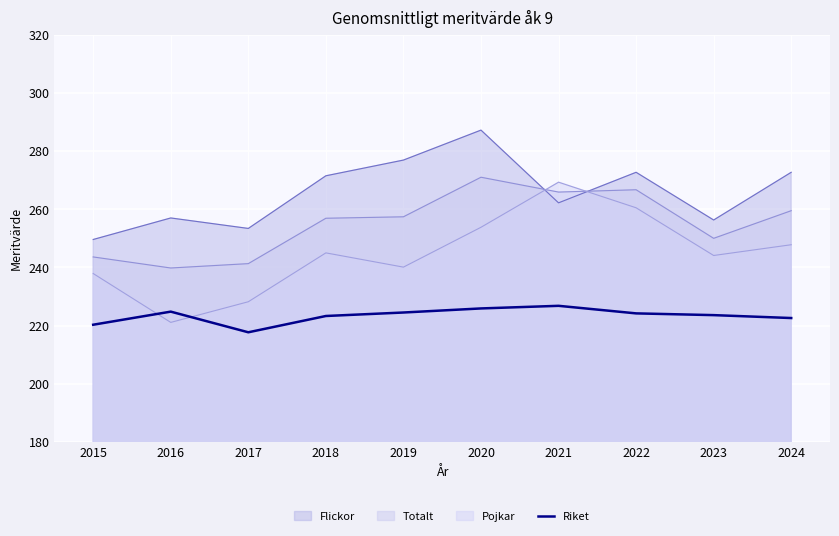

At which category does the data reach its first local peak?

2016